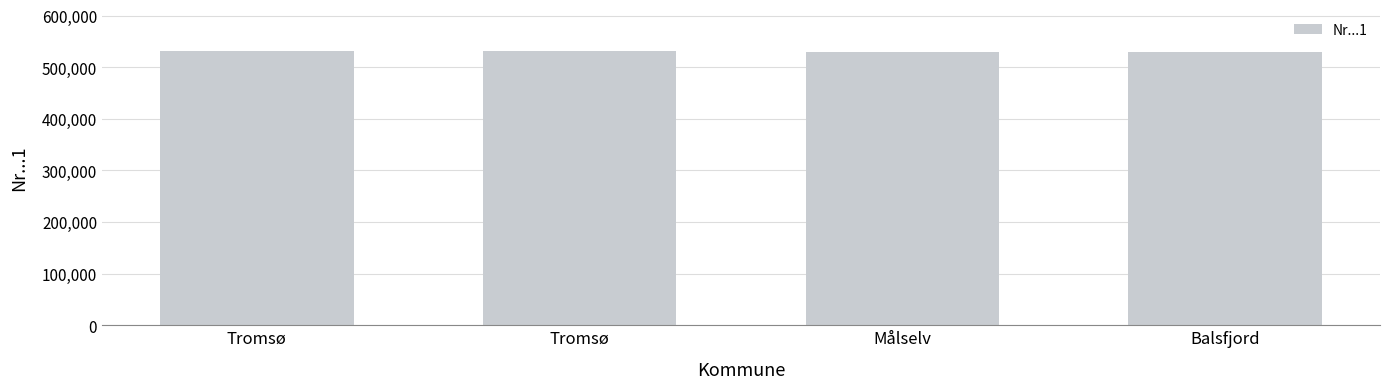

What is the minimum value shown in the chart?

529186